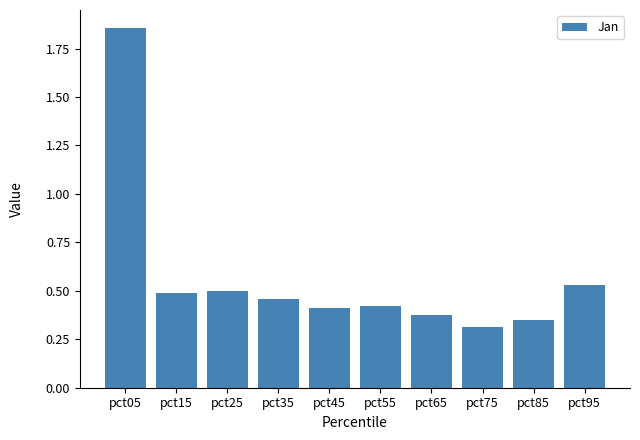

Which category has the highest value across all series?

pct05